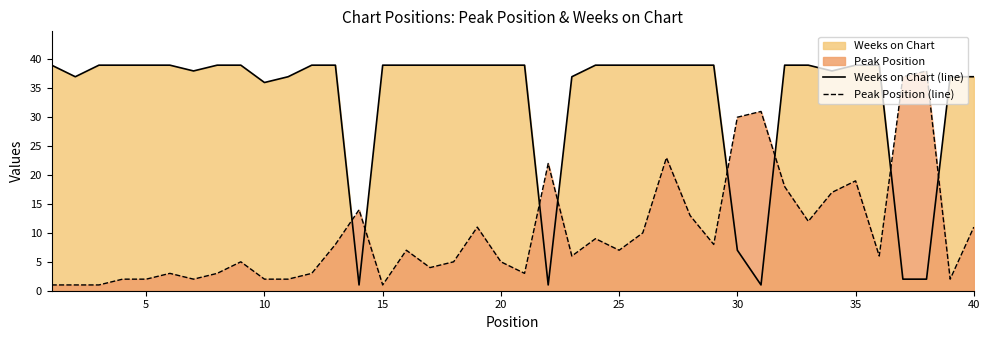

Which series ends up on top after the final intersection of Peak Position (line) and Weeks on Chart (line)?

Weeks on Chart (line)